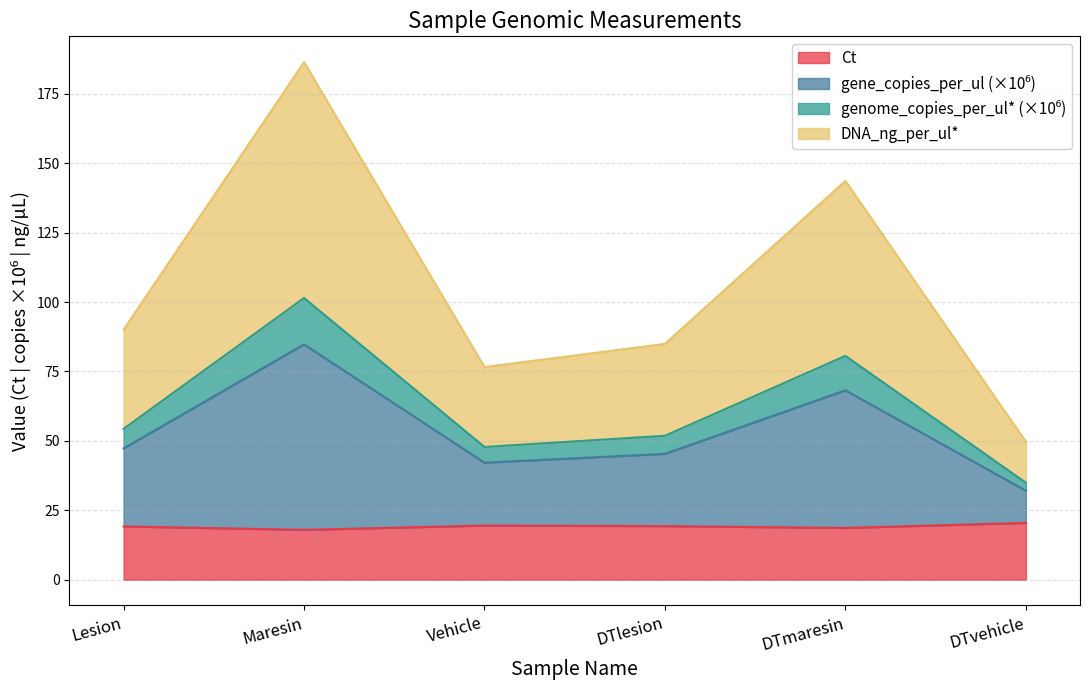

What is the minimum value shown in the chart?

17.9